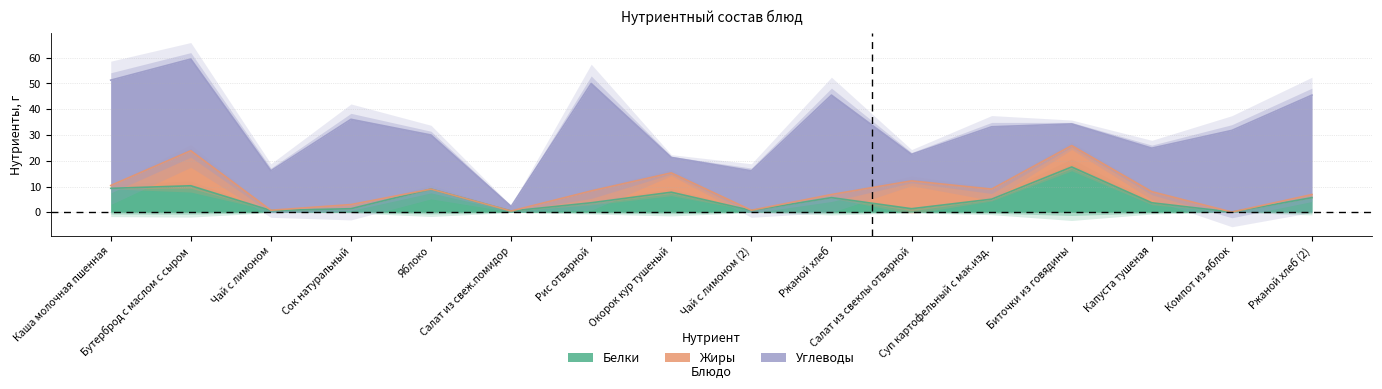

Between Компот из яблок and Салат из свеклы отварной, which is larger?

Салат из свеклы отварной